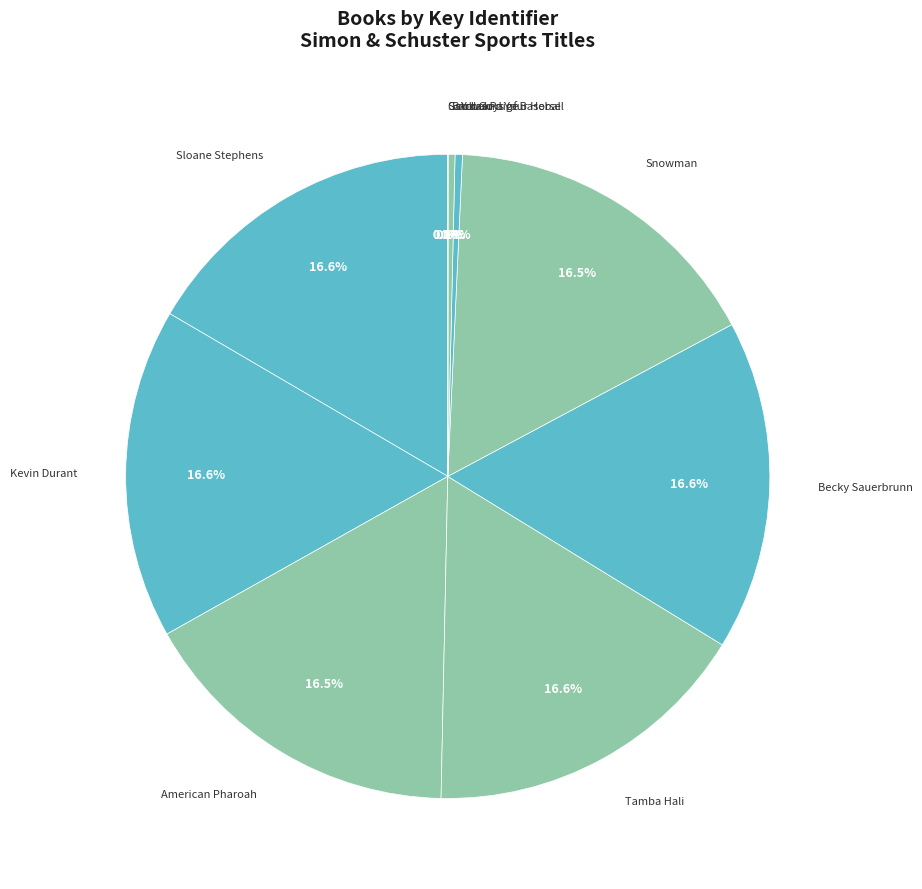

What portion of the pie excludes Sloane Stephens?

83.4%